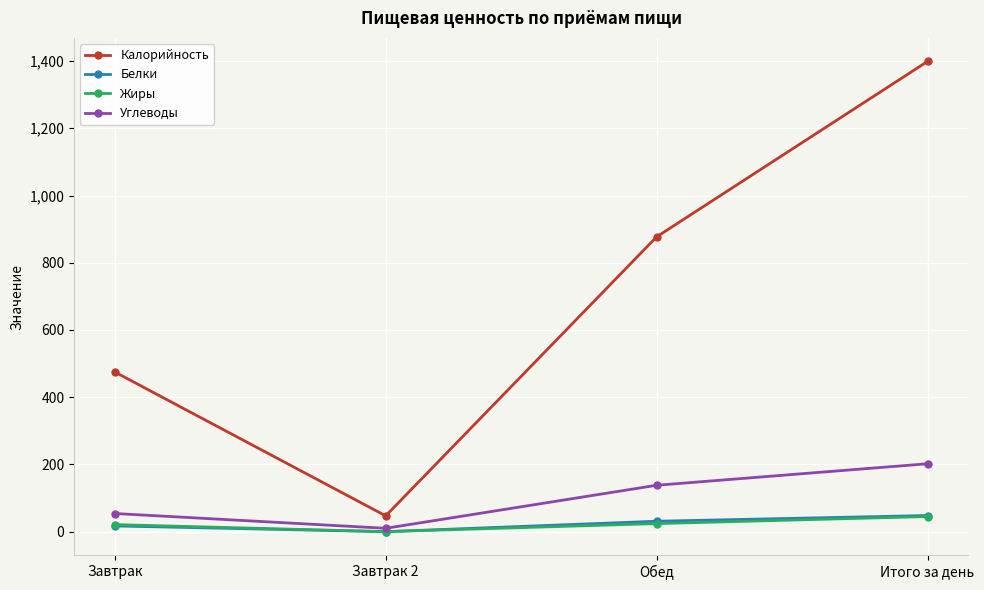

What is the value of the Калорийность point at the 2nd from the left?

47